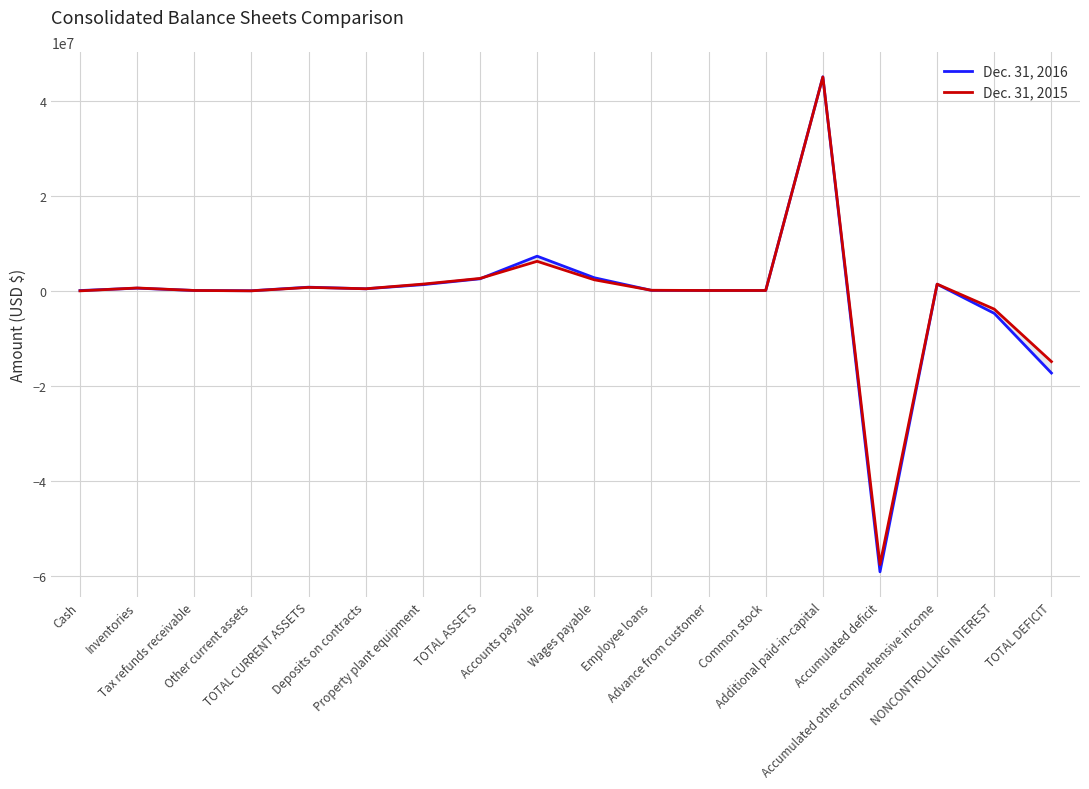

What is the label of the 18th point from the right?

Cash